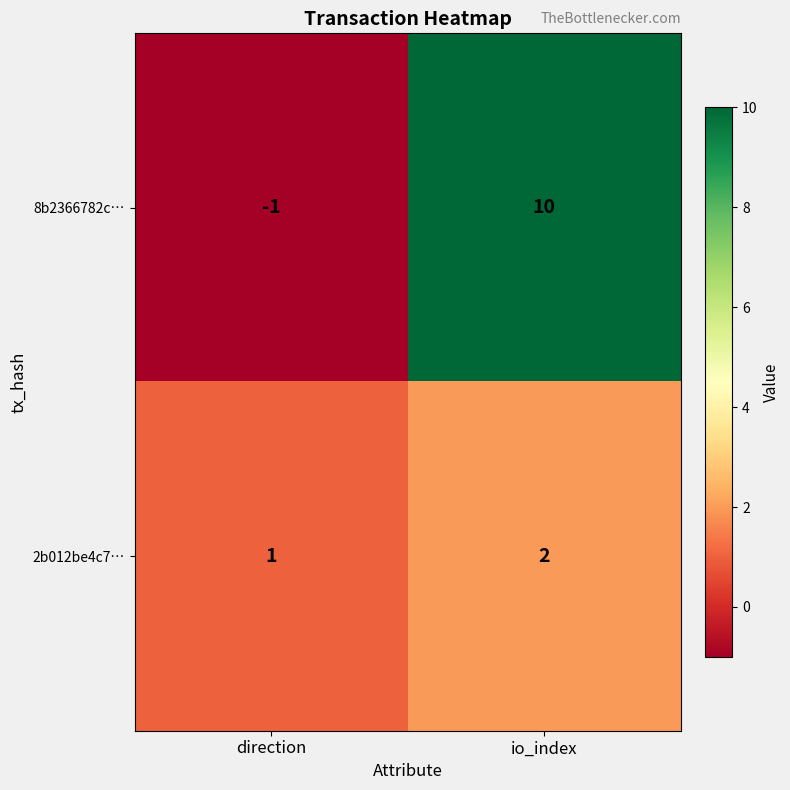

The value of 2b012be4c7… at io_index is 2. True or false?

True